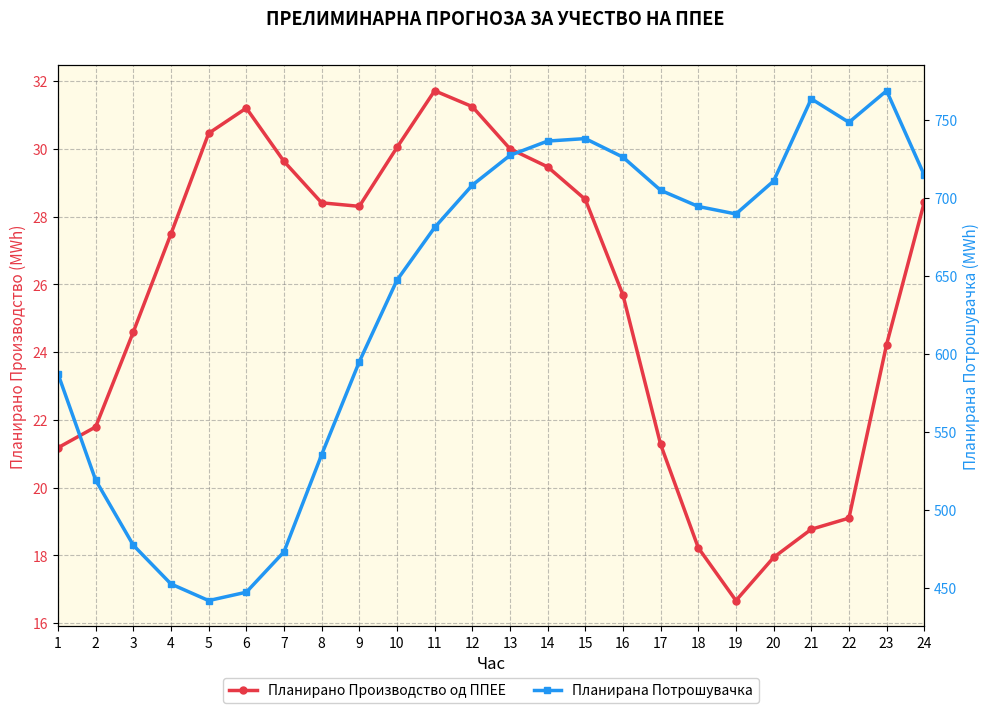

At which category is the sum across all series the highest?

23